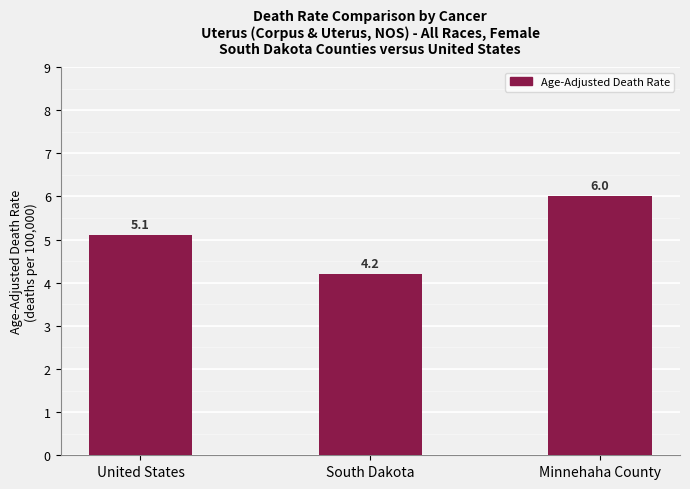

What is the label of the 2nd bar from the left?

South Dakota